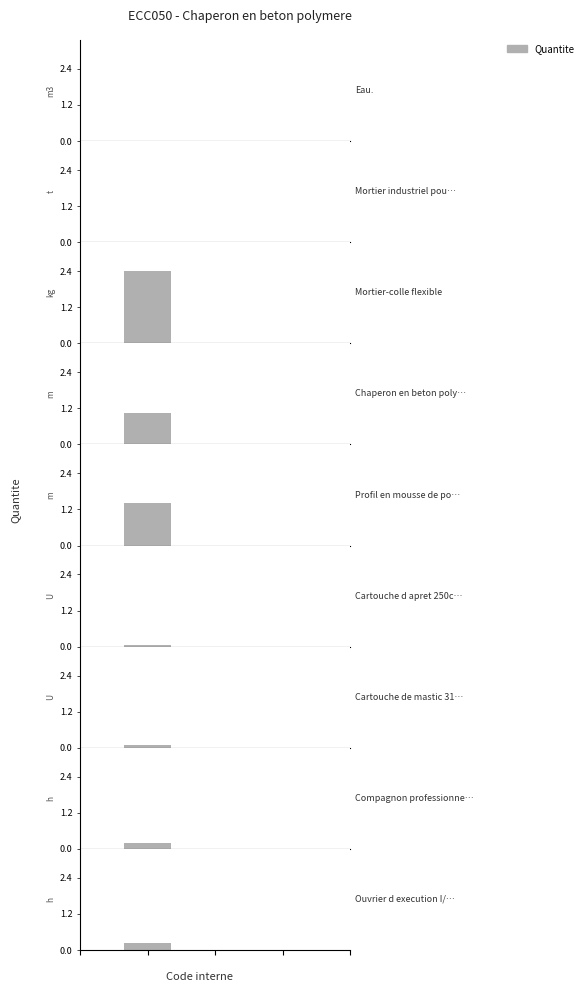

What is the difference between the maximum and second lowest values?

2.4